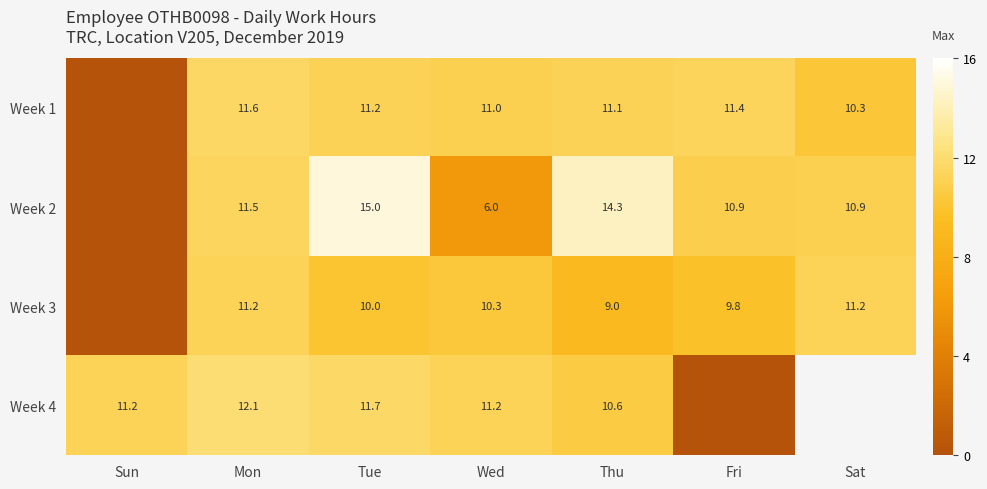

At Wed, list the series in order from largest to smallest.

Week 4, Week 1, Week 3, Week 2